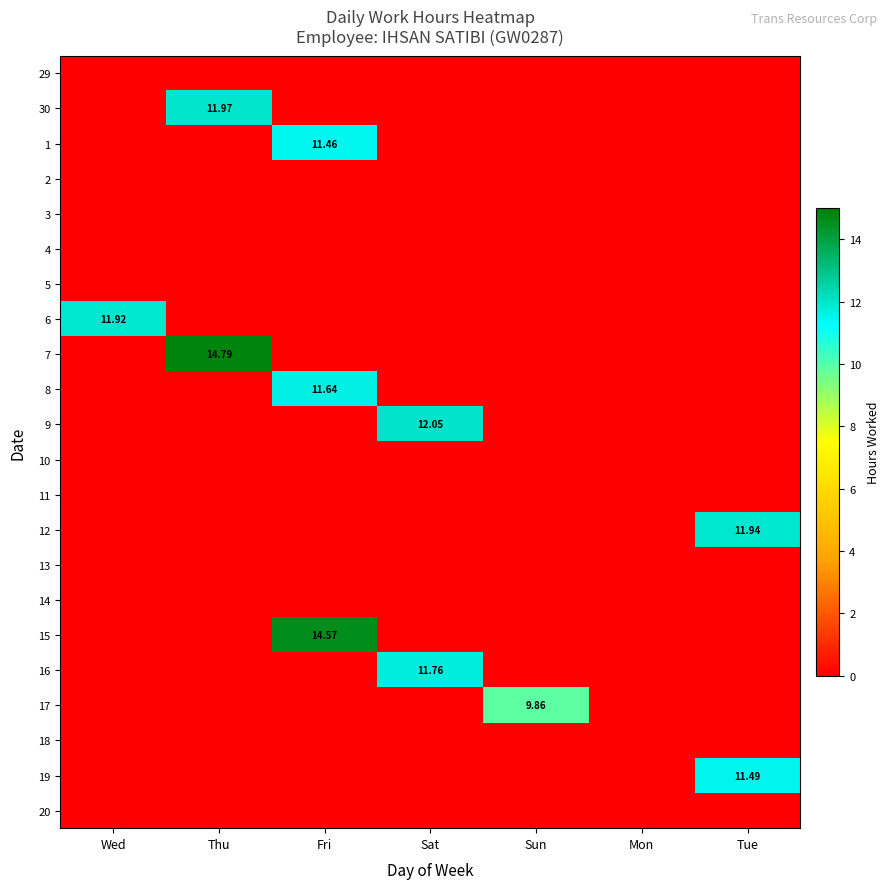

List the series in order of their peak value, lowest first.

29, 2, 3, 4, 5, 10, 11, 13, 14, 18, 20, 17, 1, 19, 8, 16, 6, 12, 30, 9, 15, 7